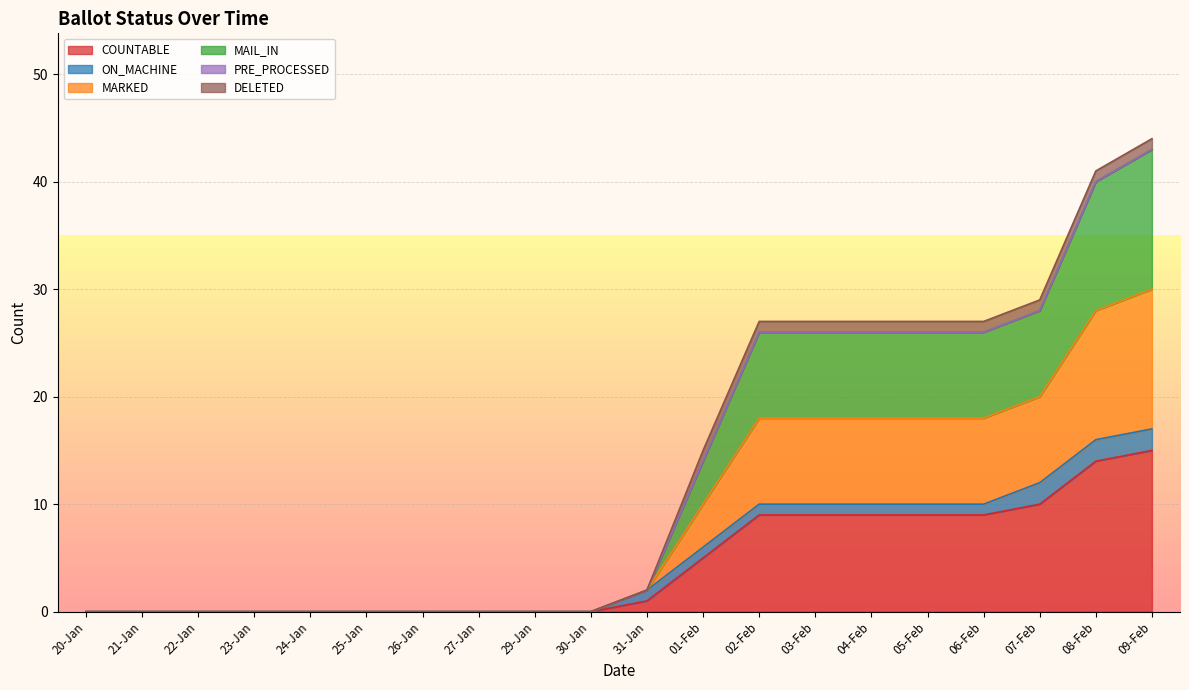

Is it true that MAIL_IN equals 17 at 23-Jan?

False